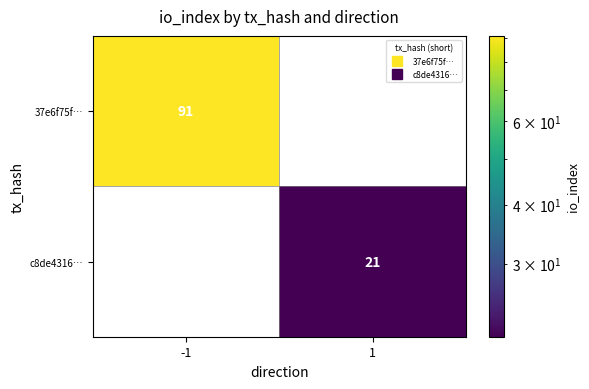

What is the difference between the maximum and minimum values in the c8de4316… series?

21